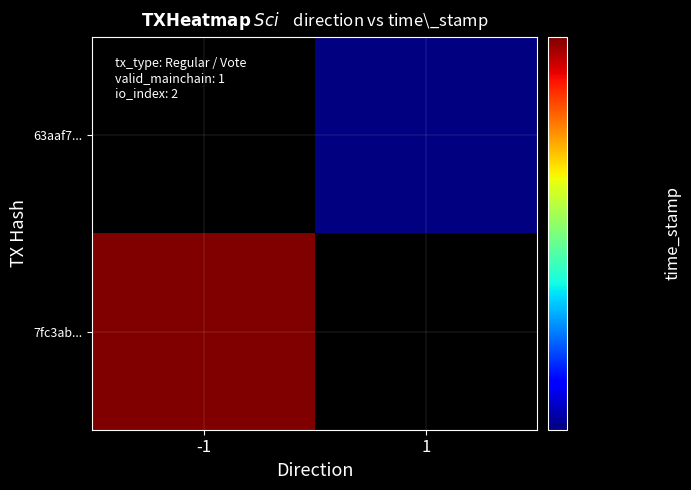

Rank the series at -1 from lowest to highest value.

7fc3ab..., 63aaf7...